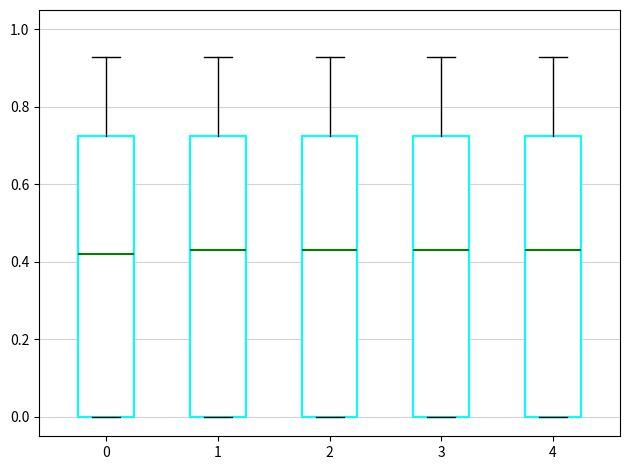

Where does the upper whisker of the box at x = 1 end on the y-axis? The values are not printed on the chart, so give them approximately, as read against the axis.

0.94